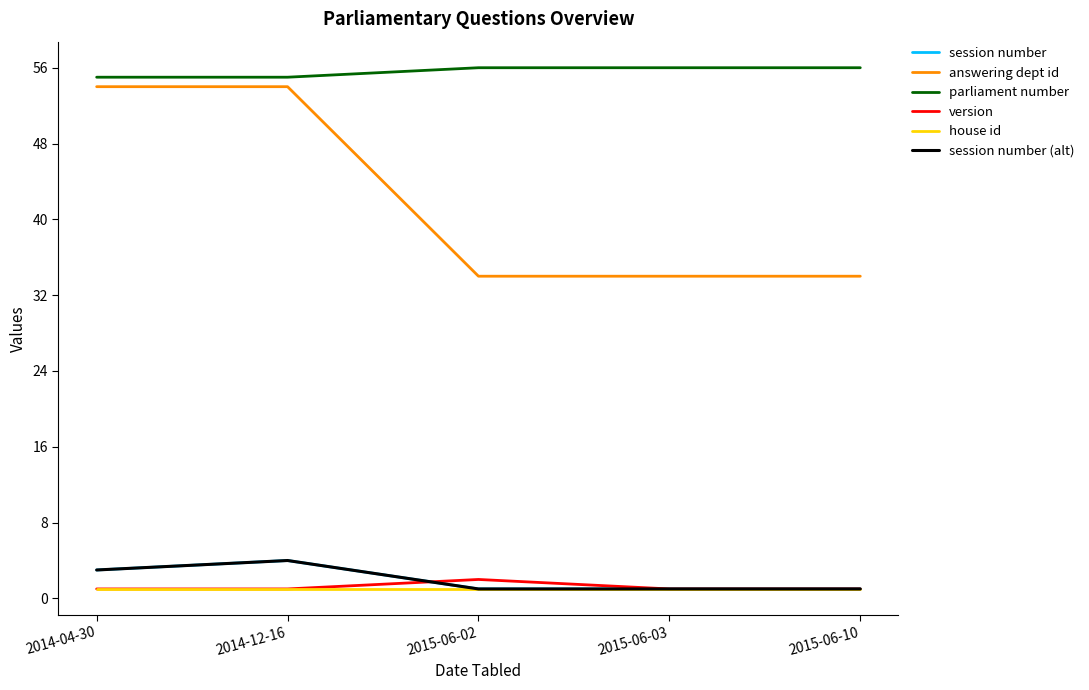

What is the total value across all series at 2015-06-03?

94